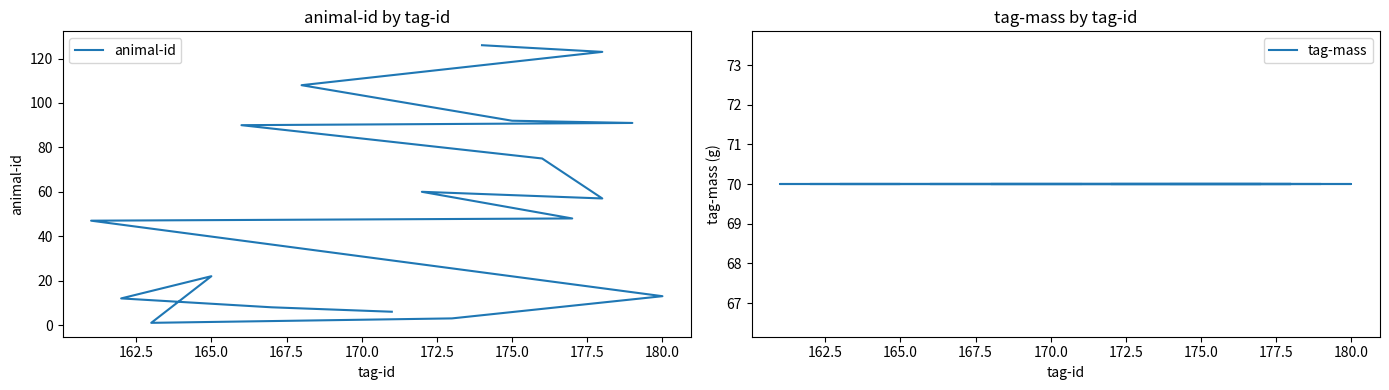

Rank the series by their average value, from highest to lowest.

tag-mass, animal-id